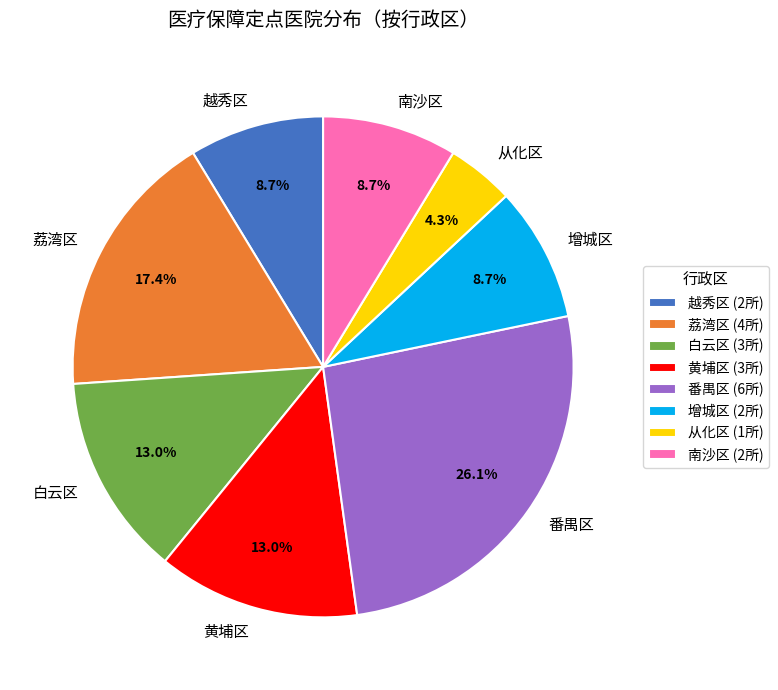

Between 番禺区 and 南沙区, which is larger?

番禺区